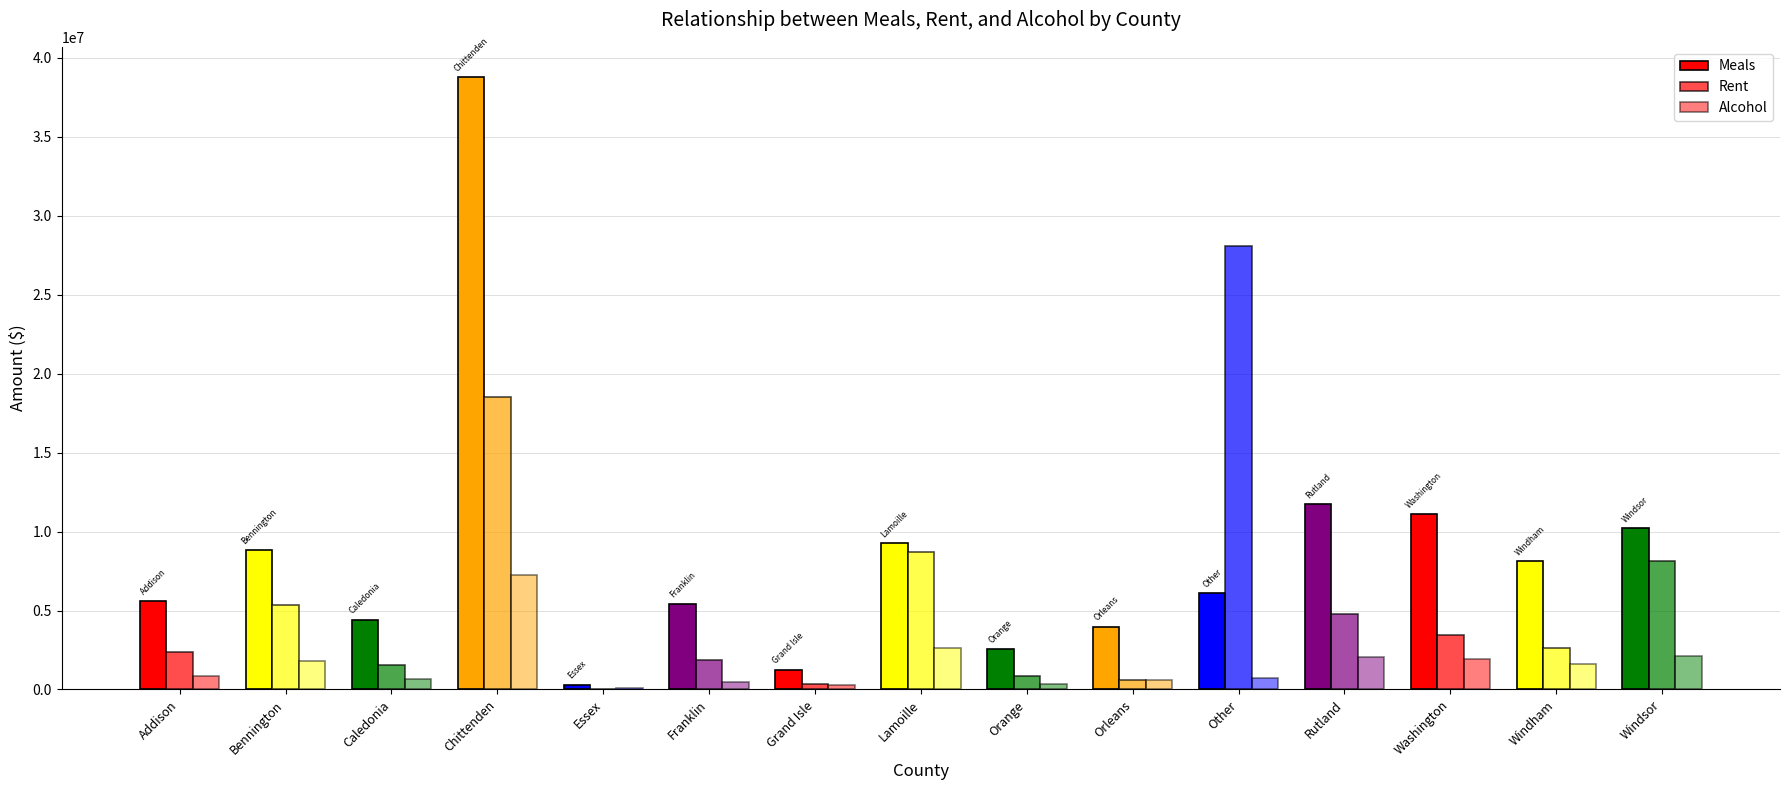

What is the total value across all series at Essex?

356722.8